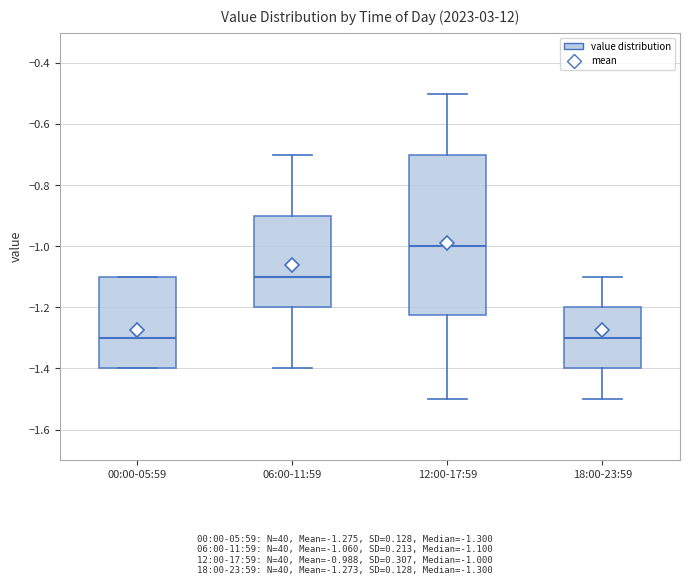

Reading left to right, transcribe this box plot: for each box, give where its median line is, the range the box spans, and where its two whiskers end, as read against the y-axis. The values are not printed on the chart, so give them approximately, as read against the axis.

00:00-05:59: median -1.30, box -1.40 to -1.10, whiskers -1.40 to -1.10
06:00-11:59: median -1.10, box -1.20 to -0.90, whiskers -1.40 to -0.70
12:00-17:59: median -1.00, box -1.22 to -0.70, whiskers -1.50 to -0.50
18:00-23:59: median -1.30, box -1.40 to -1.20, whiskers -1.50 to -1.10